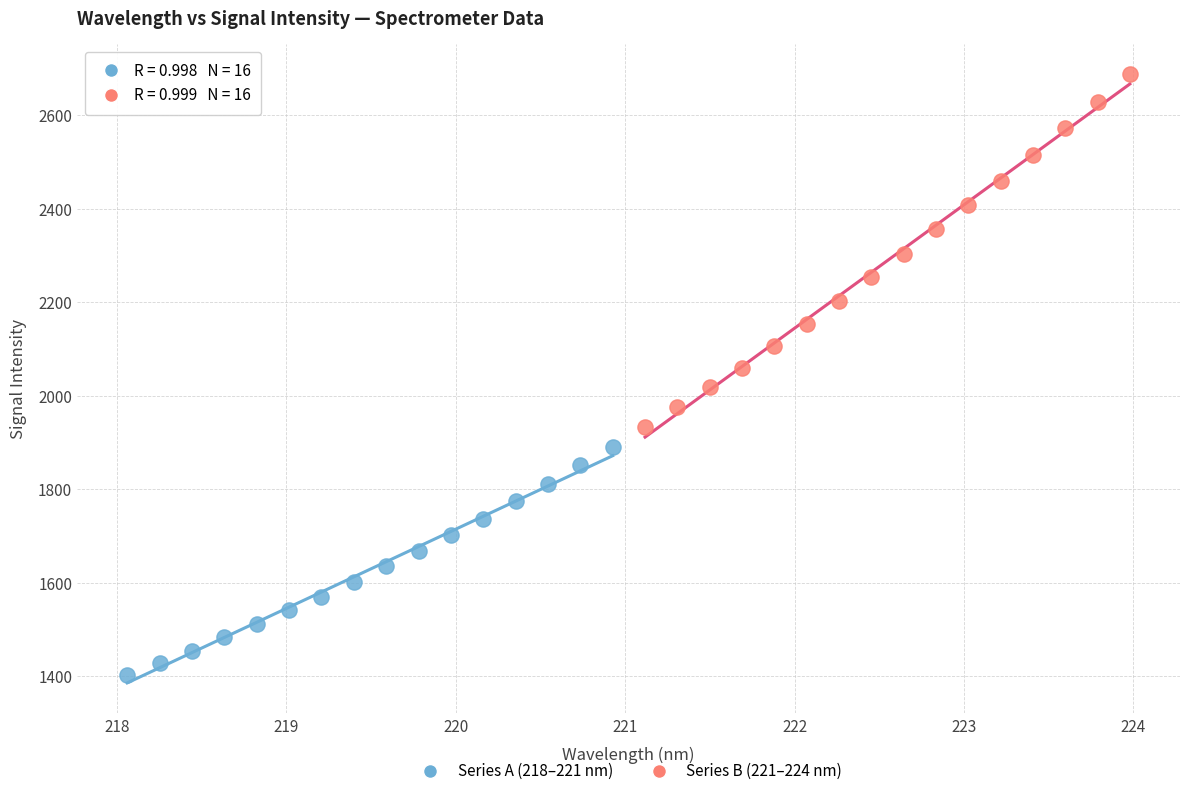

Which series reaches the minimum Y coordinate?

Series A (218–221 nm)